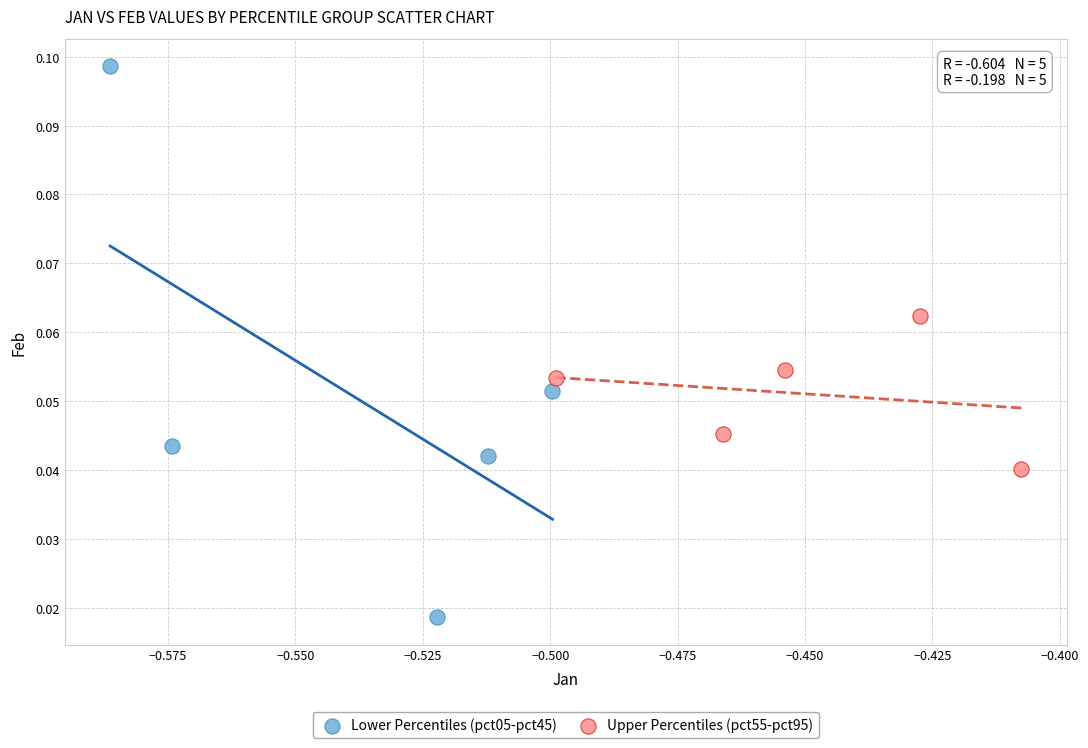

Which series contains the highest Y value?

Lower Percentiles (pct05-pct45)